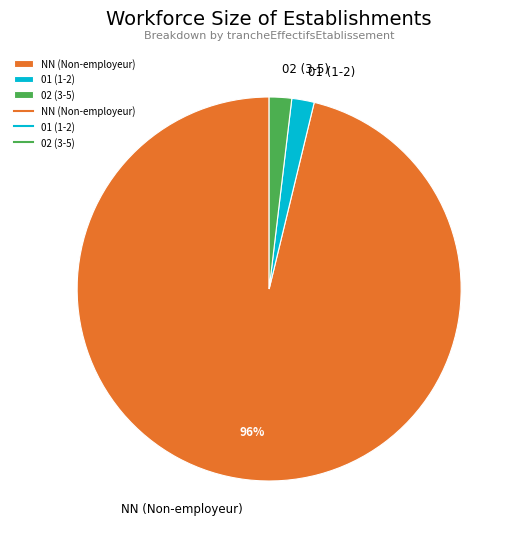

True or false: 01 (1-2) accounts for 9% of the total.

False